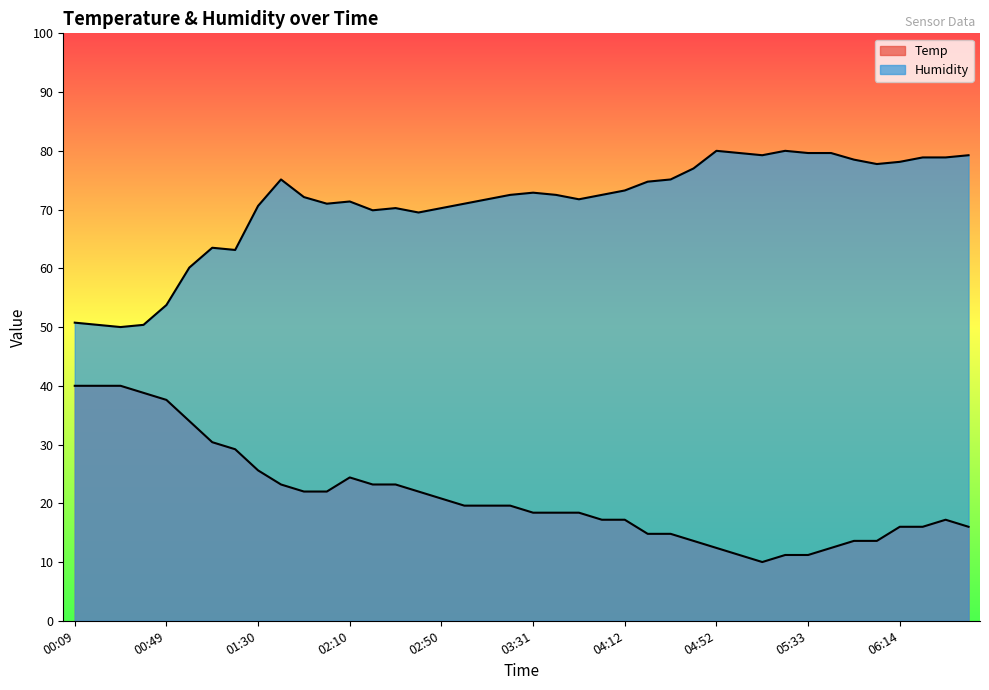

Reading left to right, extract all data points from this chart.

Temp: 00:09=40.0	00:19=40.0	00:29=40.0	00:39=38.8	00:49=37.6	00:59=34.0	01:09=30.4	01:20=29.2	01:30=25.6	01:40=23.2	01:50=22.0	02:00=22.0	02:10=24.4	02:20=23.2	02:30=23.2	02:40=22.0	02:50=20.8	03:01=19.6	03:11=19.6	03:21=19.6	03:31=18.4	03:41=18.4	03:52=18.4	04:02=17.2	04:12=17.2	04:22=14.8	04:32=14.8	04:42=13.6	04:52=12.4	05:02=11.2	05:12=10.0	05:23=11.2	05:33=11.2	05:43=12.4	05:53=13.6	06:03=13.6	06:14=16.0	06:24=16.0	06:34=17.2	06:45=16.0
Humidity: 00:09=50.7	00:19=50.4	00:29=50.0	00:39=50.4	00:49=53.8	00:59=60.1	01:09=63.5	01:20=63.1	01:30=70.6	01:40=75.1	01:50=72.1	02:00=71.0	02:10=71.4	02:20=69.9	02:30=70.2	02:40=69.5	02:50=70.2	03:01=71.0	03:11=71.7	03:21=72.5	03:31=72.9	03:41=72.5	03:52=71.7	04:02=72.5	04:12=73.2	04:22=74.8	04:32=75.1	04:42=77.0	04:52=80.0	05:02=79.6	05:12=79.2	05:23=80.0	05:33=79.6	05:43=79.6	05:53=78.5	06:03=77.8	06:14=78.1	06:24=78.9	06:34=78.9	06:45=79.2